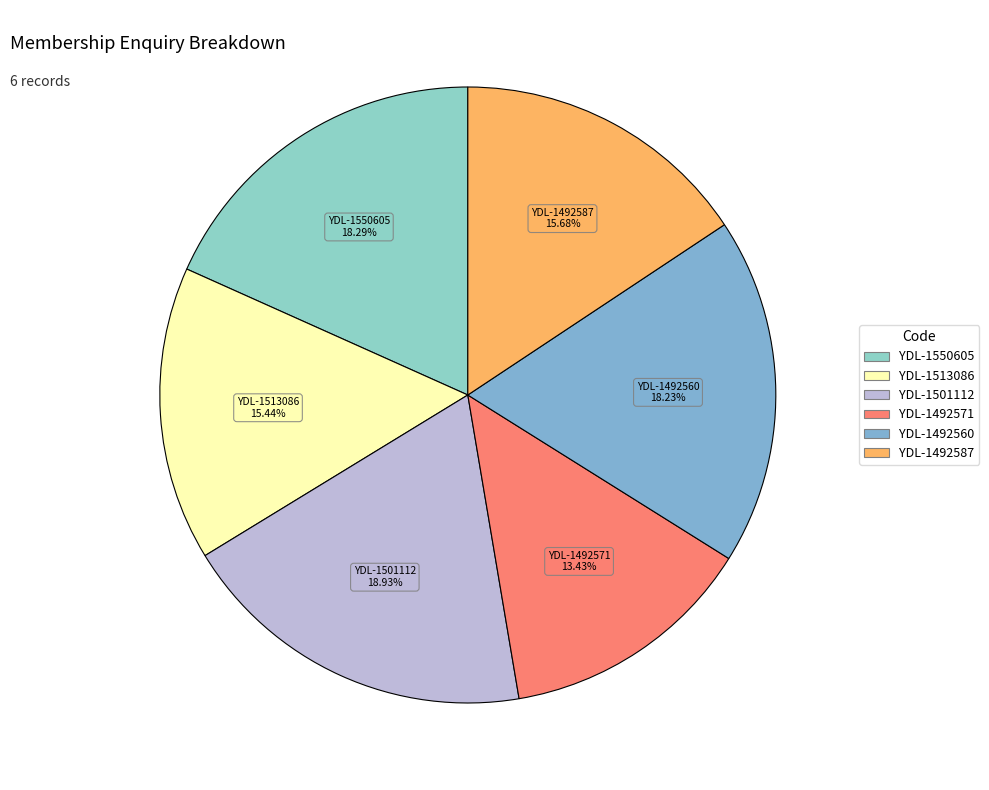

Combined, do YDL-1501112 and YDL-1492560 account for over 50%?

No